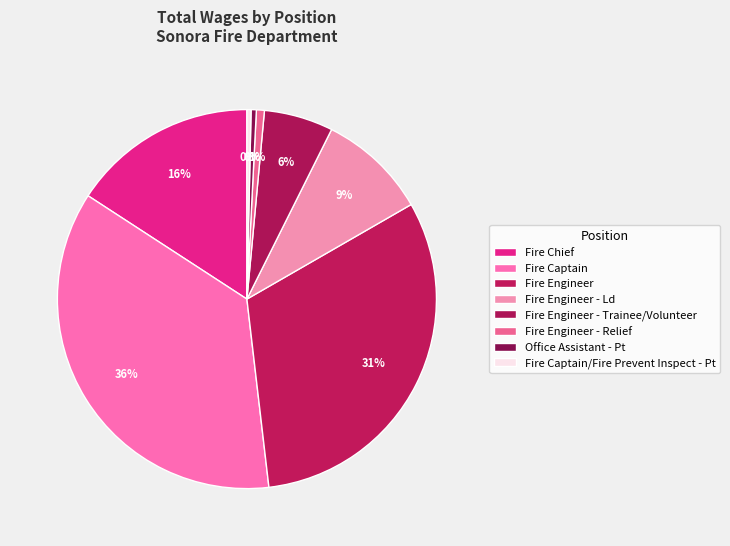

To the nearest percent, what is the difference between the largest and smallest slice percentages?

36%